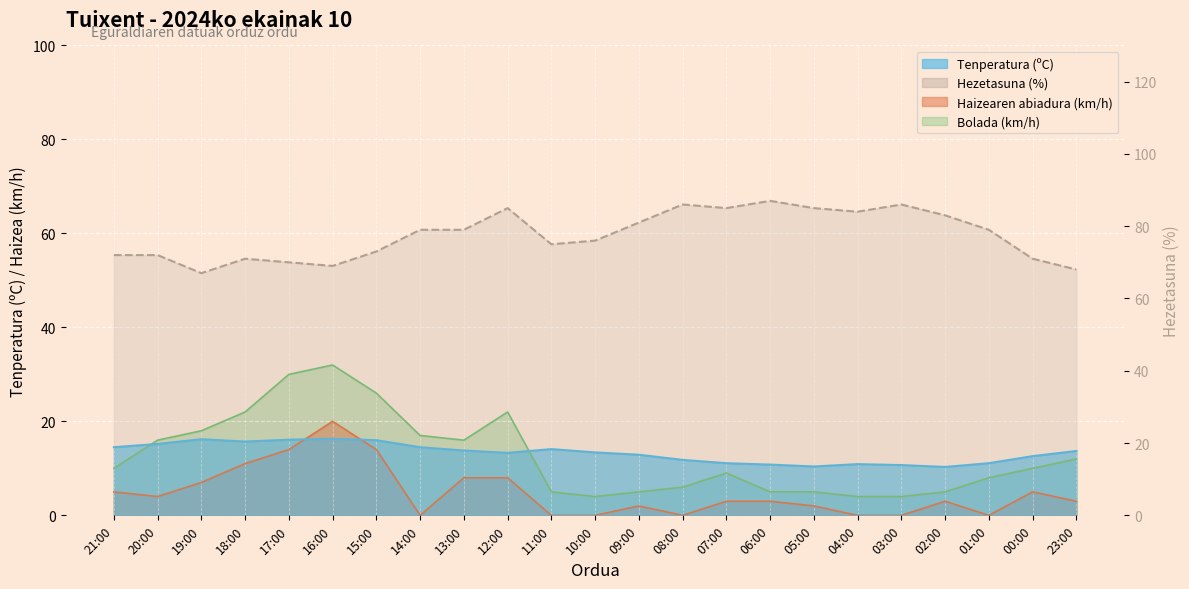

What is the value of the Haizearen abiadura (km/h) point at the 20th from the left?

3.0